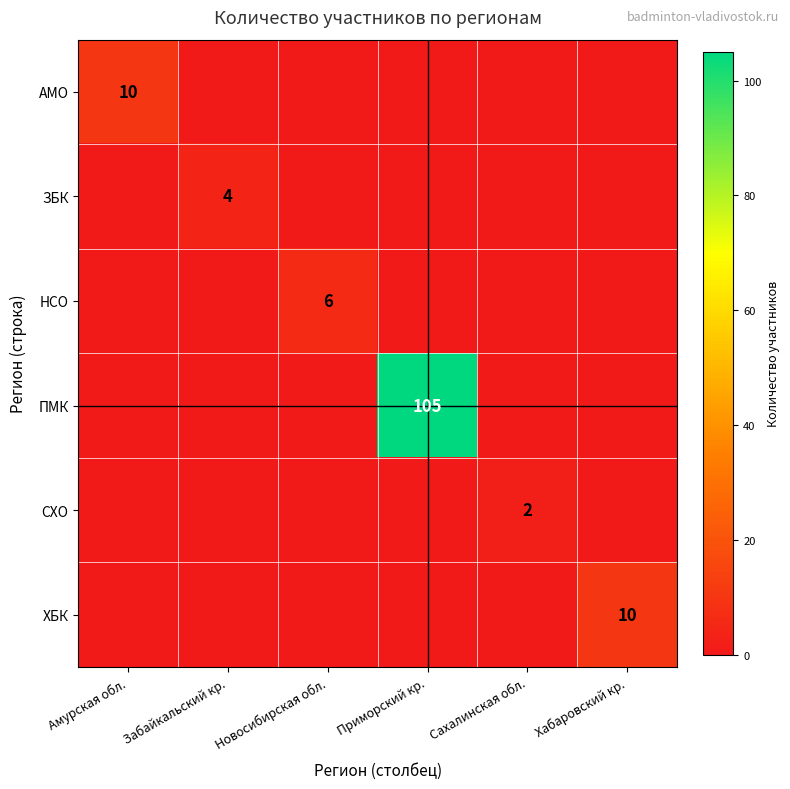

The value of СХО at Сахалинская обл. is 4. True or false?

False